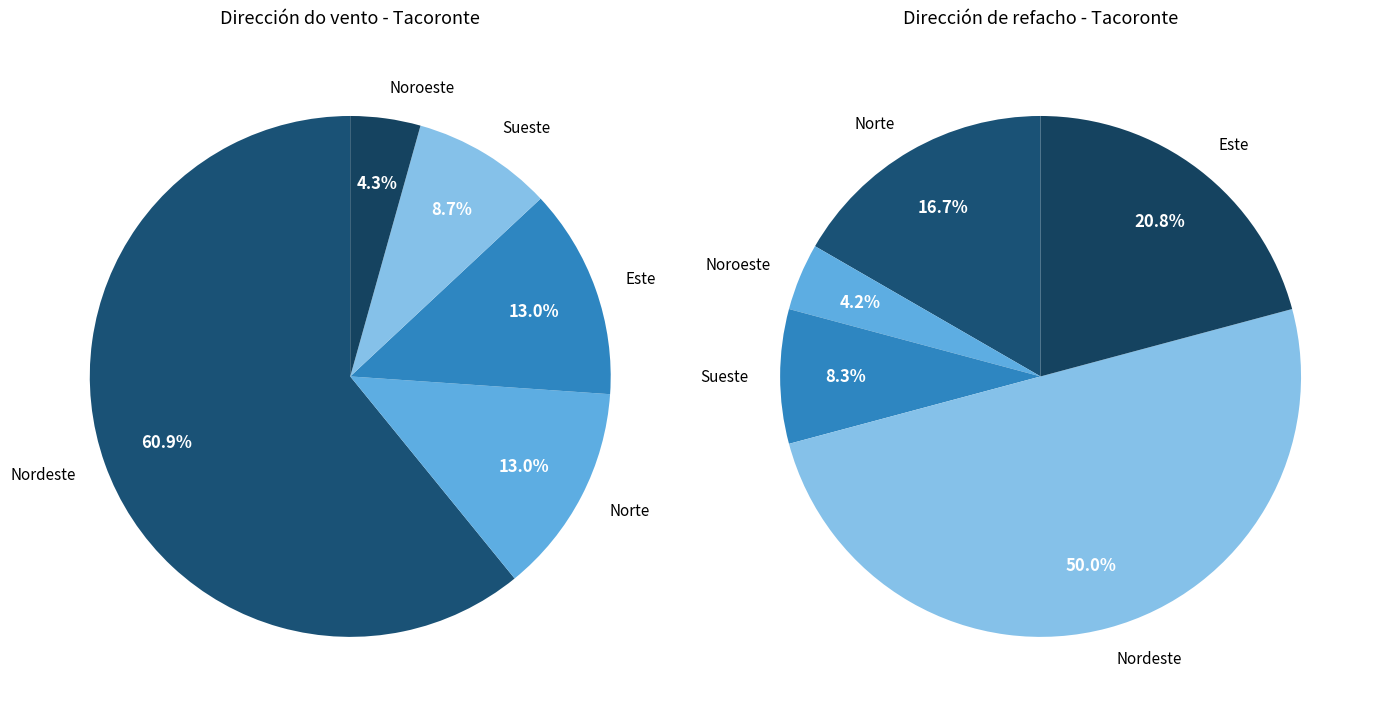

The Norte slice represents 19% of the pie. True or false?

False